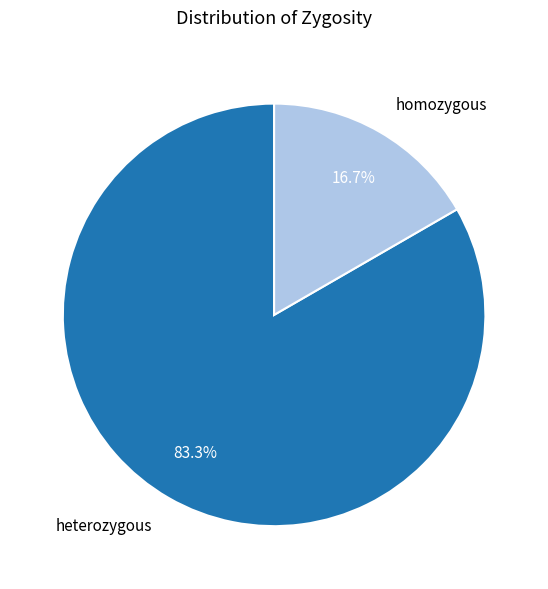

Which category has the smallest portion of the pie?

homozygous